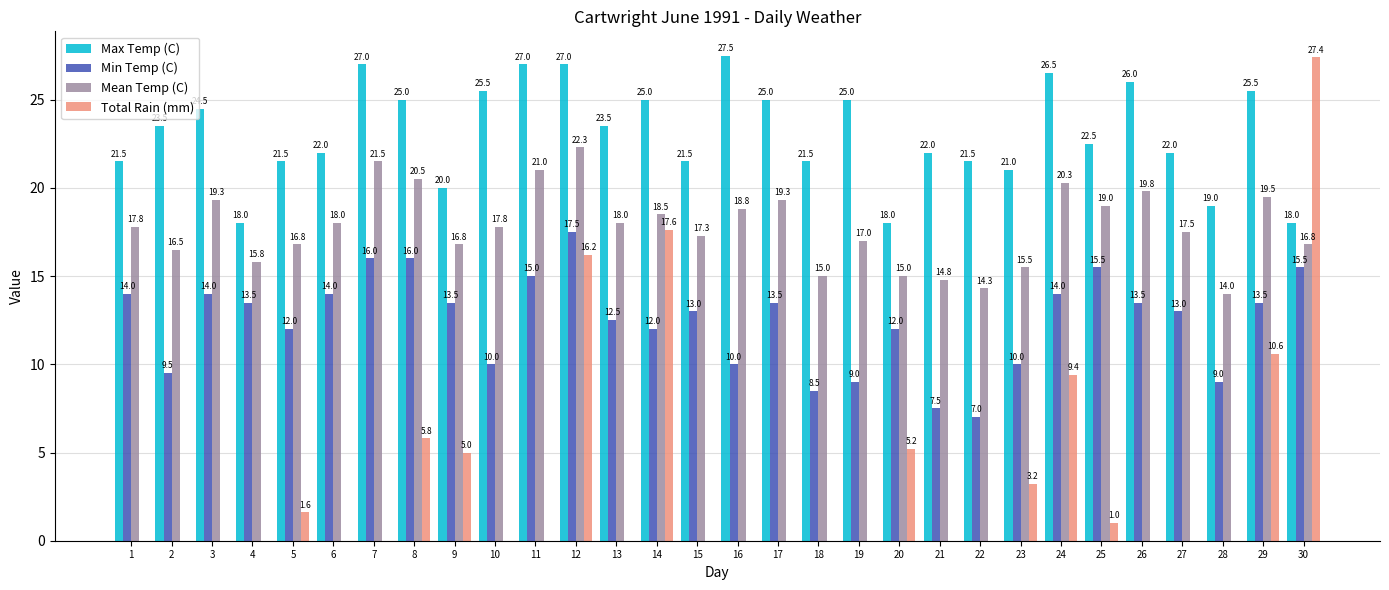

How many groups of bars are there?

30